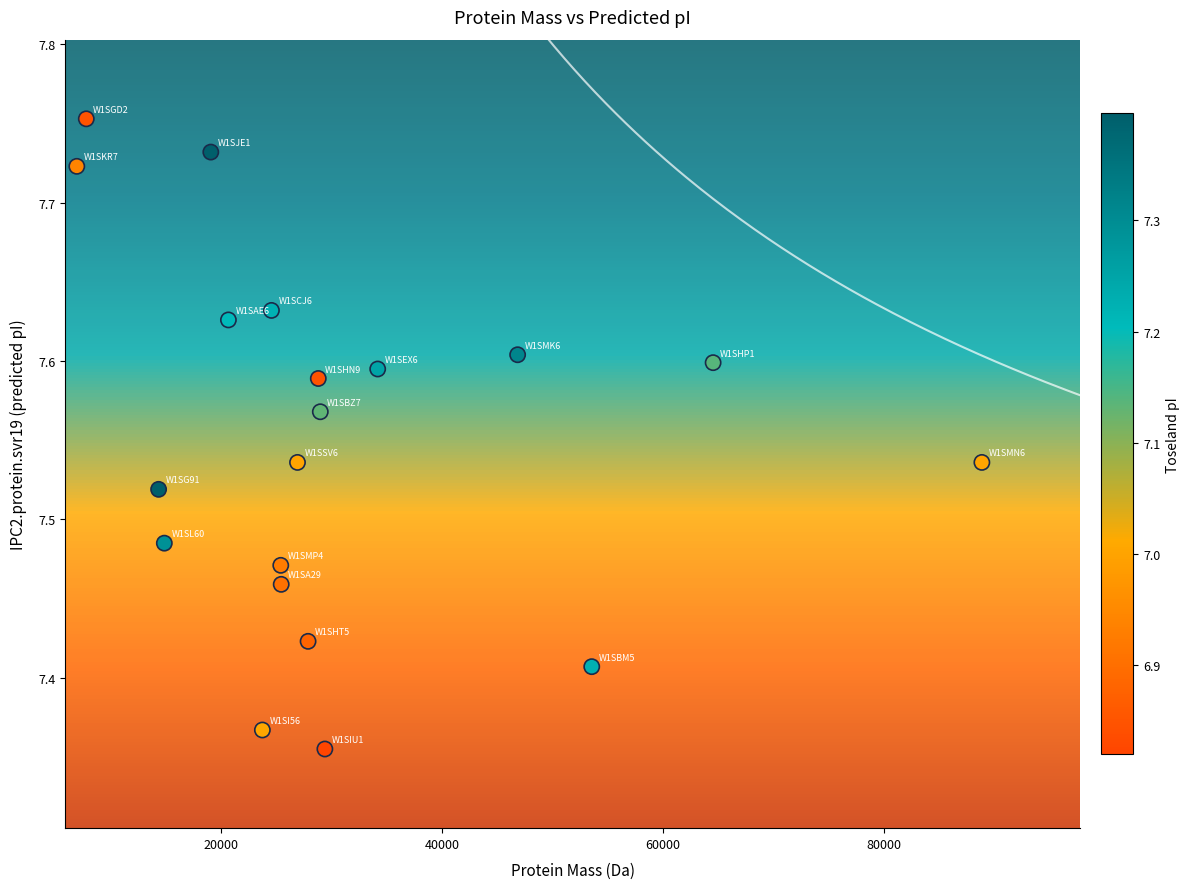

What is the range of X values (max minus min)?

81916.7